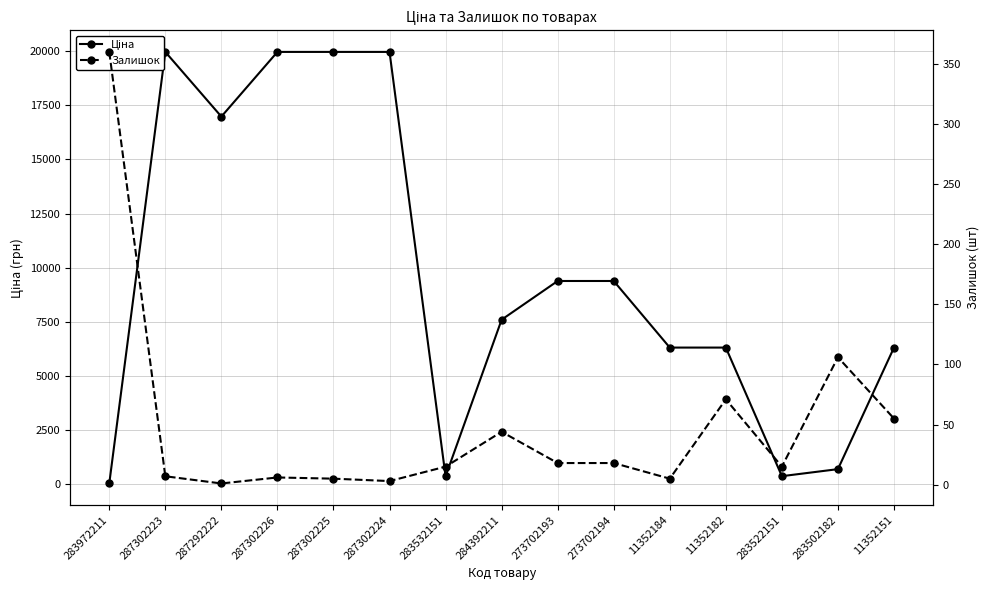

What is the lowest value of the Ціна series?

32.0